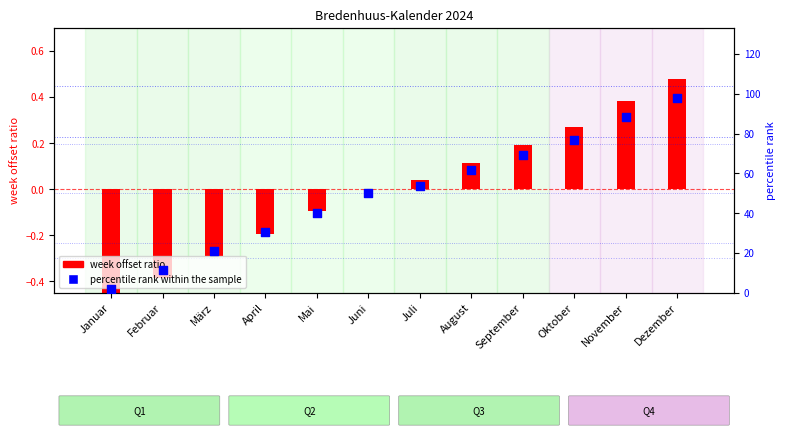

Which series contains the highest Y value?

percentile rank within the sample